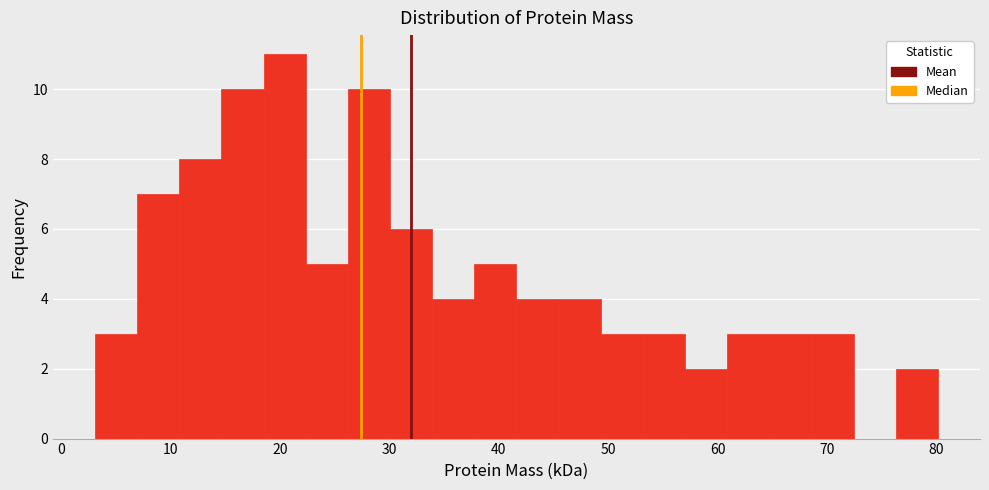

Read against the x-axis, roughly where is the centre of the tallest bar?

20